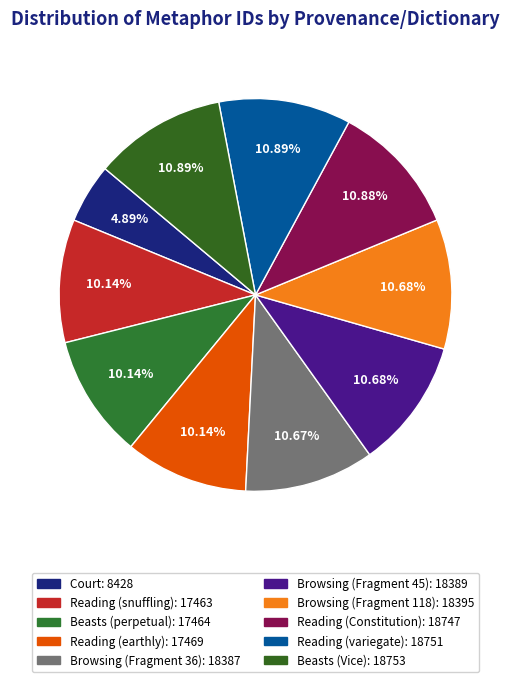

The Beasts (perpetual) slice represents 22% of the pie. True or false?

False